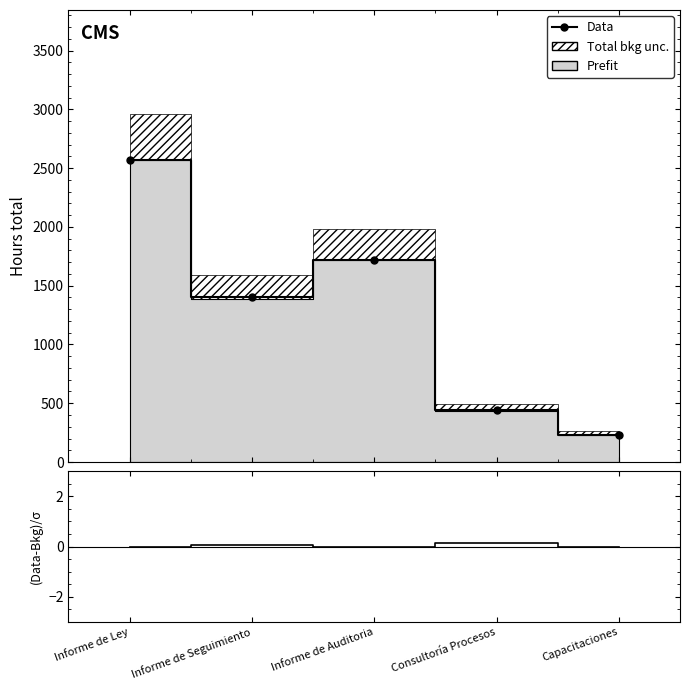

Which category has the lowest value in the Data series?

Capacitaciones